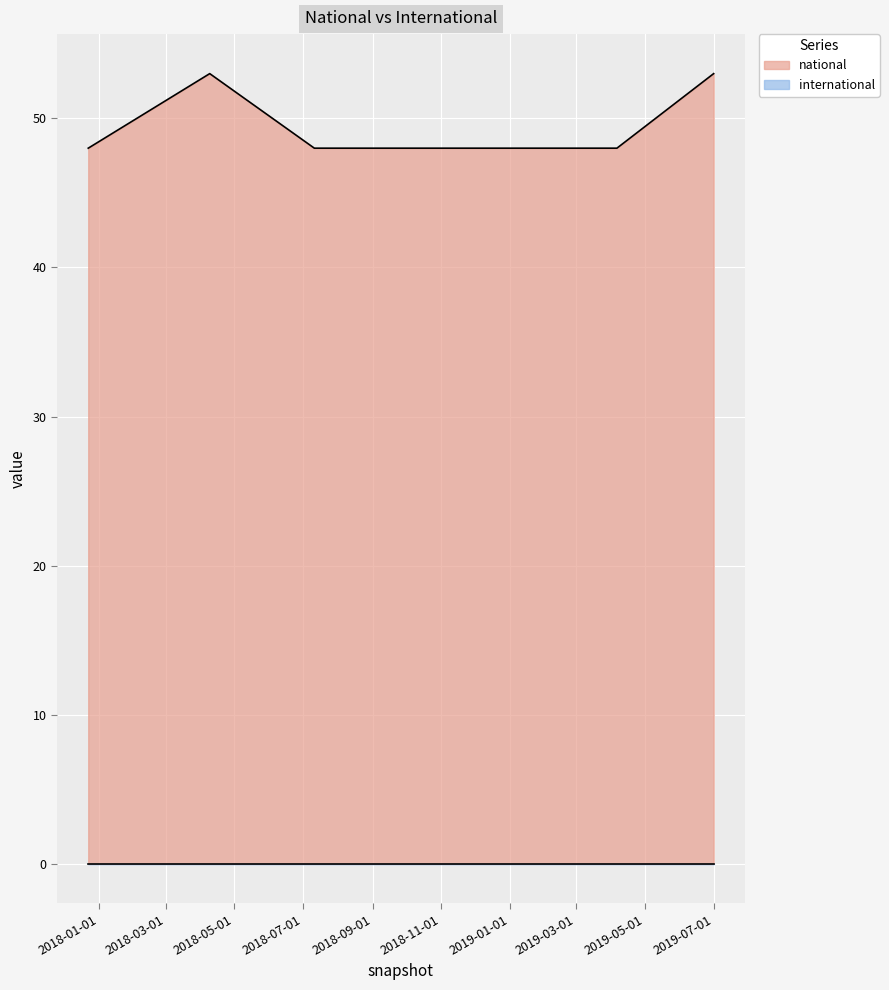

Reading left to right, list all the values displayed in this chart.

2017-12-22=48	2018-04-09=53	2018-07-11=48	2018-09-28=48	2019-01-01=48	2019-04-06=48	2019-07-01=53